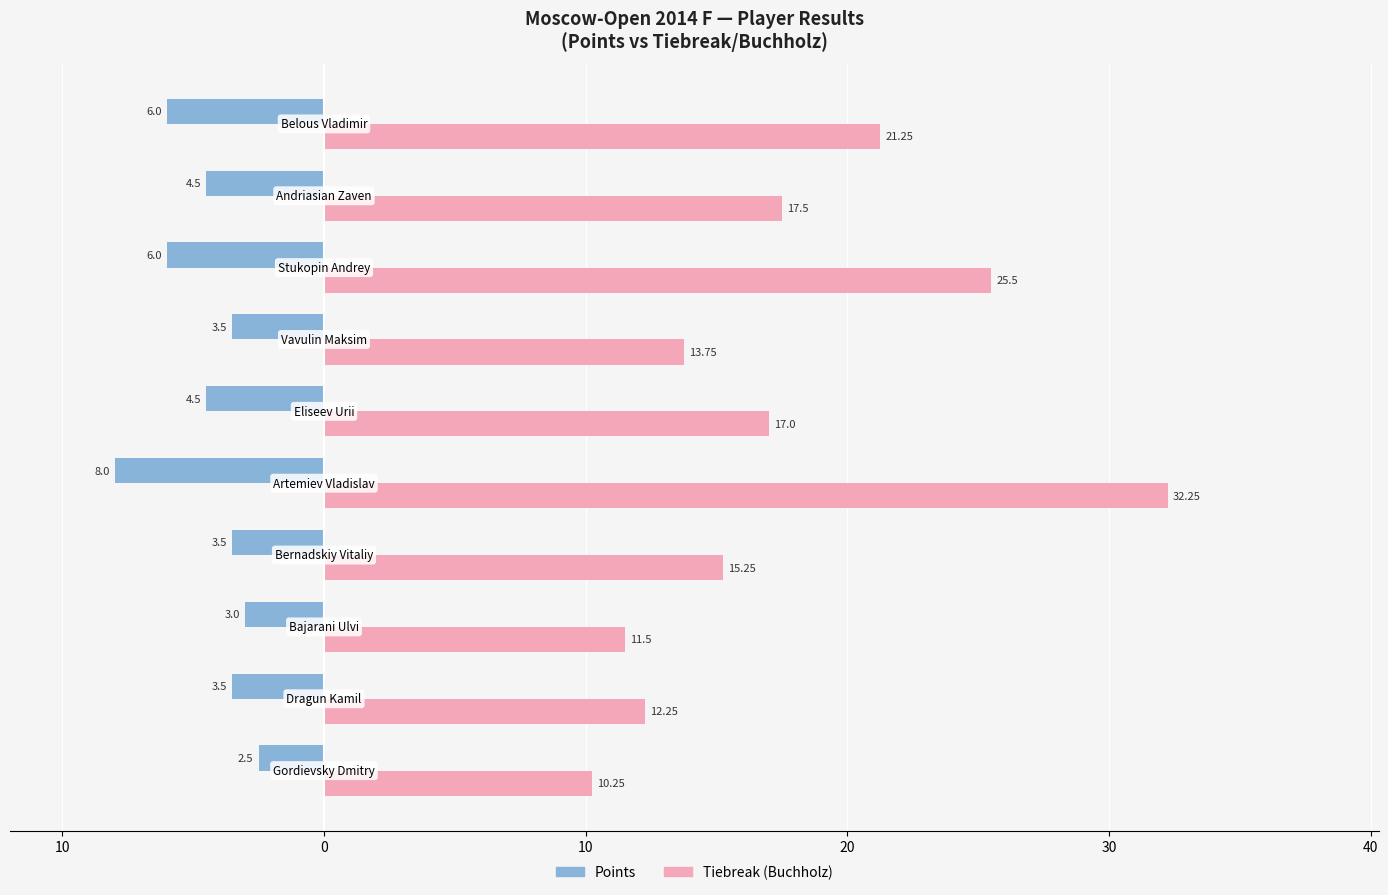

What are all the series names shown in the legend?

Points, Tiebreak (Buchholz)